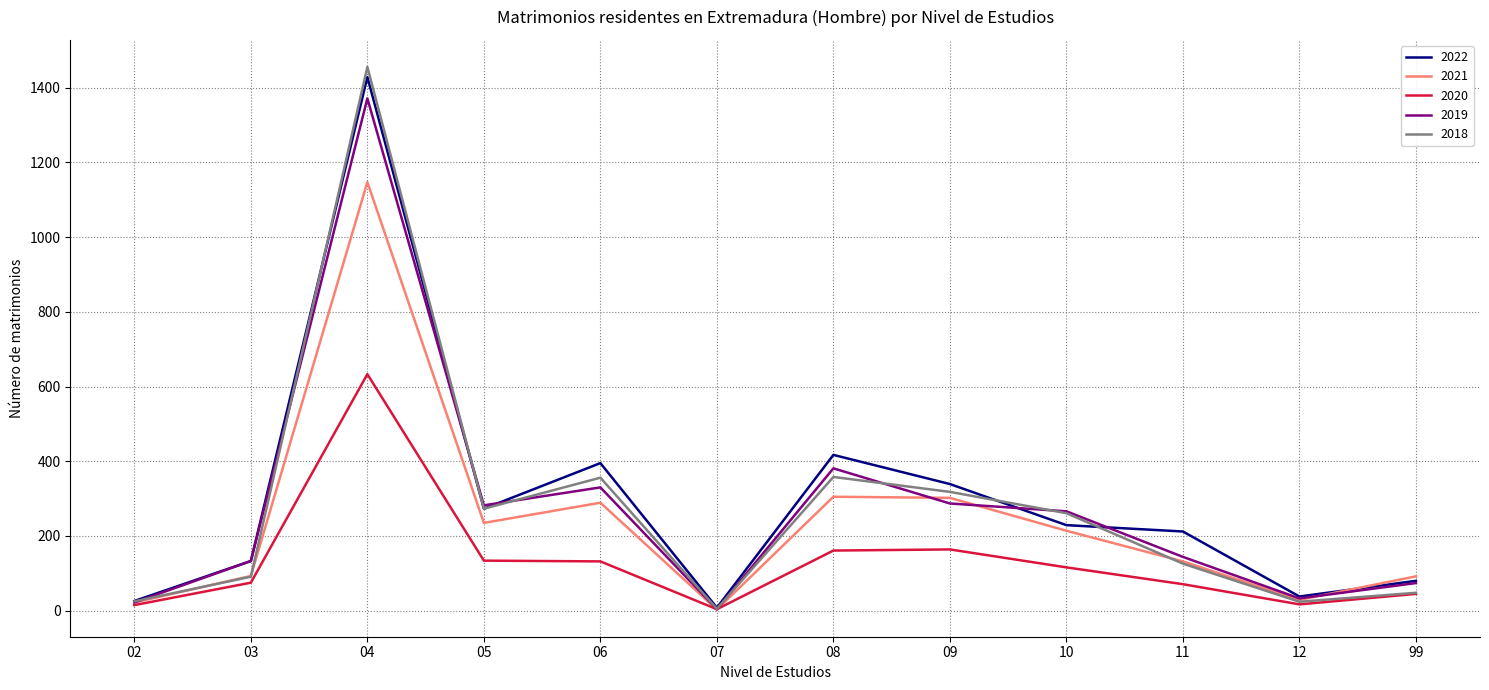

At which label is 2022 closest to 718?

08